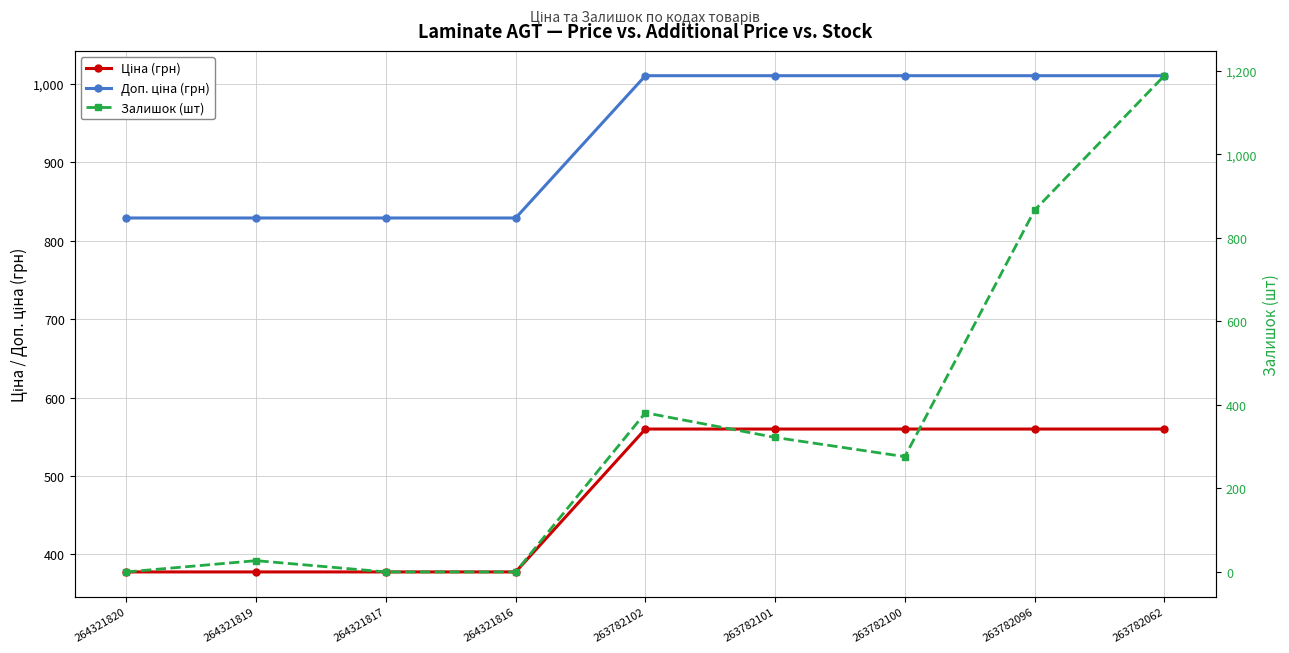

How many lines are shown in the chart?

3